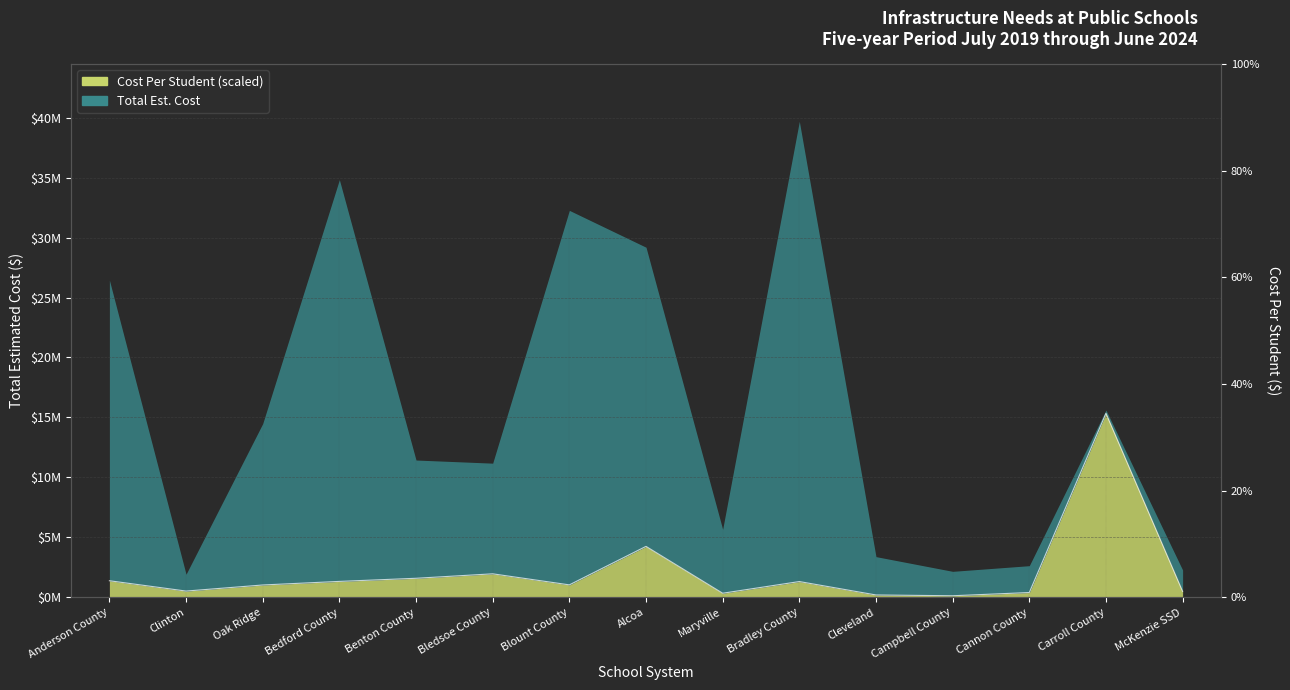

At which label does the data first exceed 1042156?

Anderson County